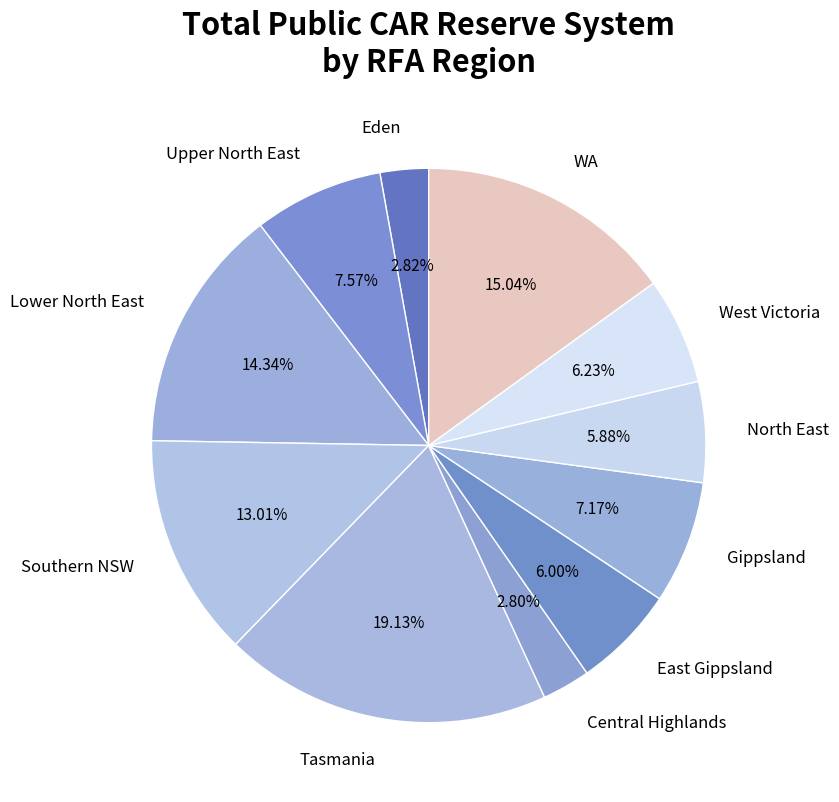

What percentage is the Upper North East slice, to the nearest percent?

8%